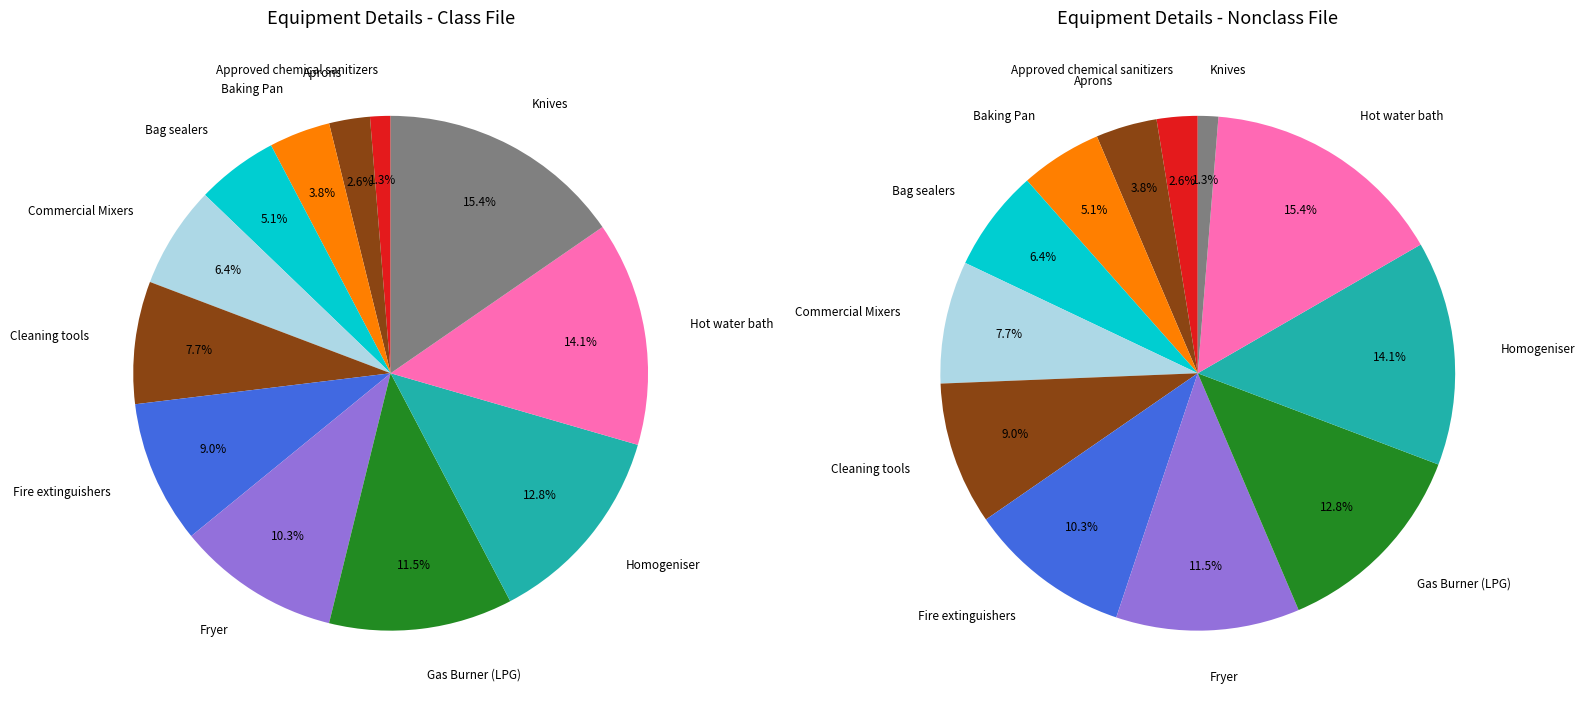

Combined, what portion of the pie is Knives and Fire extinguishers?

24.4%